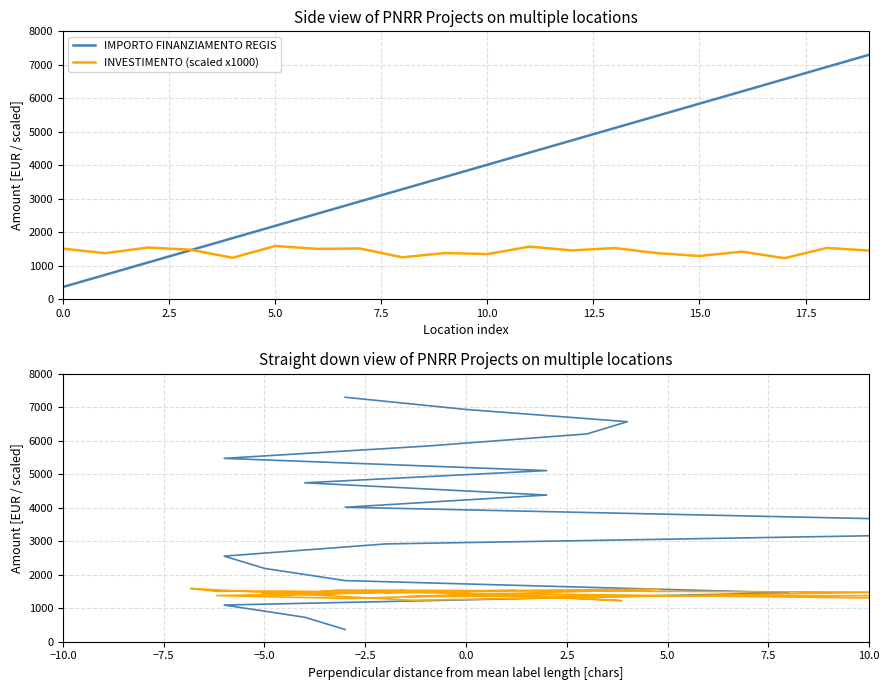

The IMPORTO FINANZIAMENTO REGIS series shows 445.3 at 5.0. True or false?

False